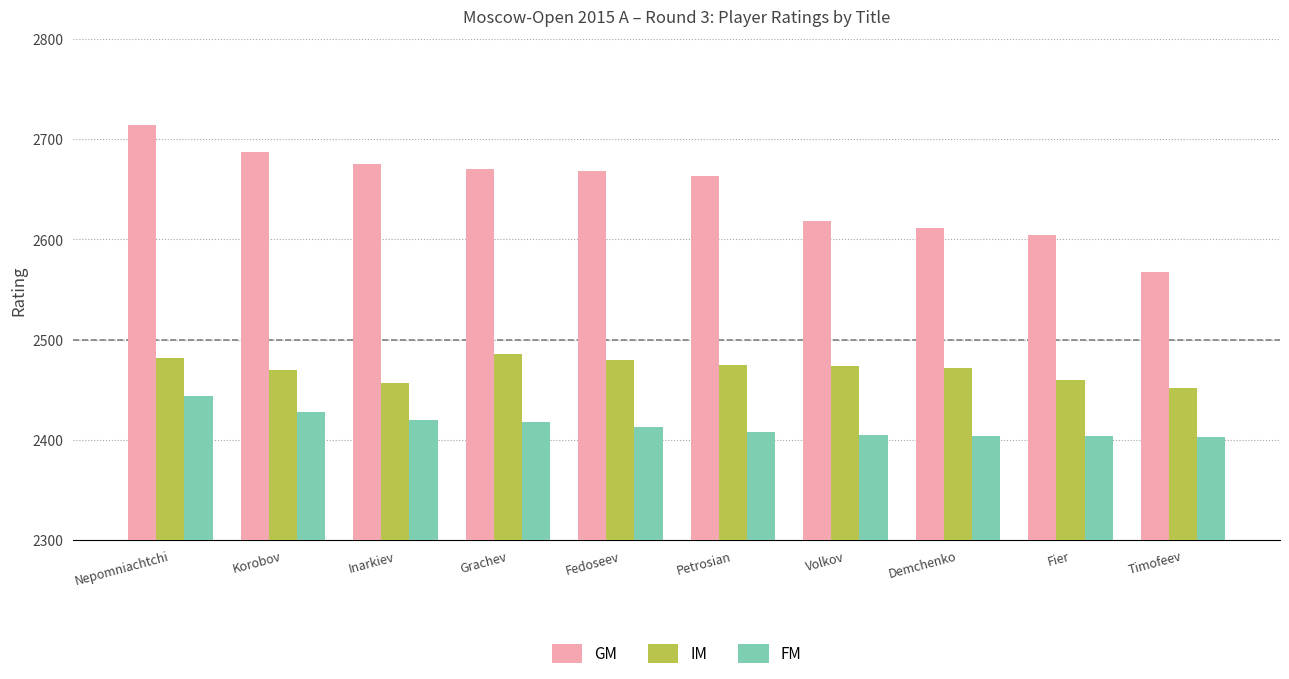

What is the difference between the second highest and minimum values in the IM series?

30